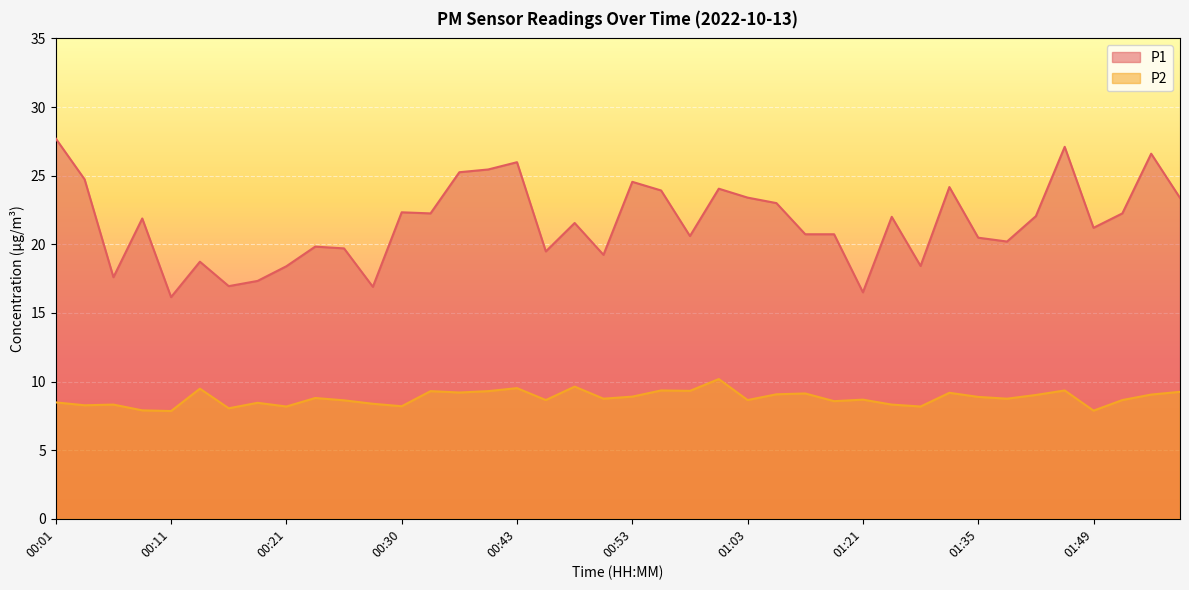

What is the average value of the P1 series?

21.6